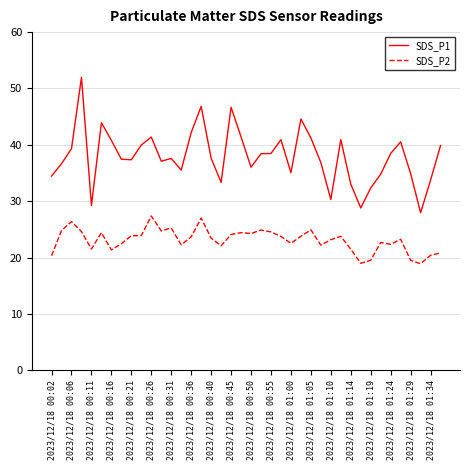

Which series has the widest spread of values?

SDS_P1